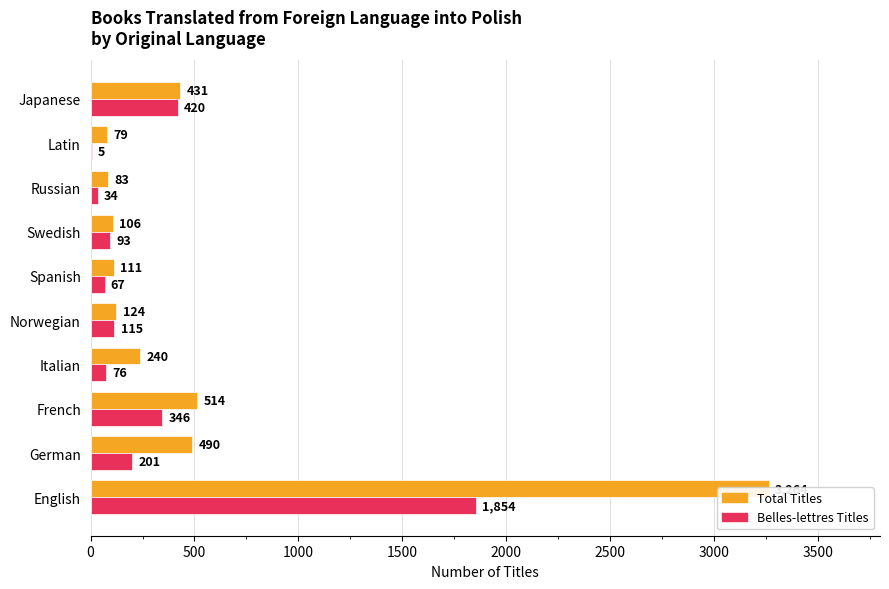

Reading left to right, what are all the values shown in this chart?

Total Titles: 3264	490	514	240	124	111	106	83	79	431
Belles-lettres Titles: 1854	201	346	76	115	67	93	34	5	420